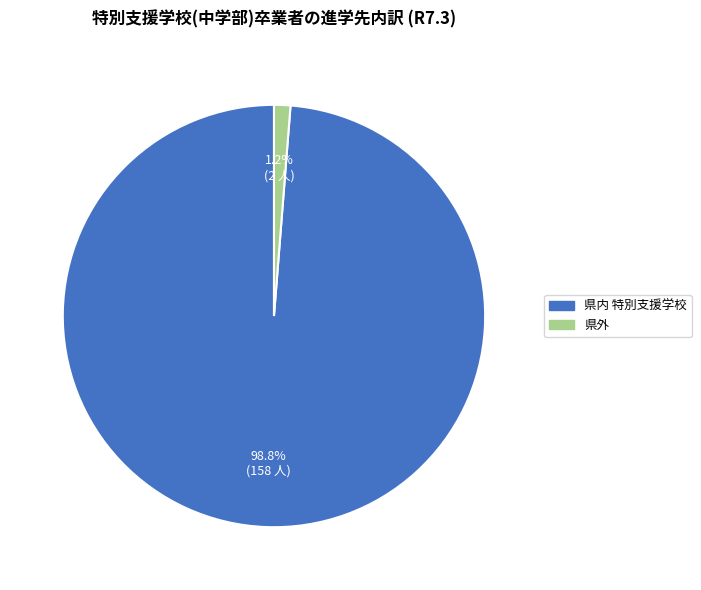

Is there a majority slice in this chart?

Yes